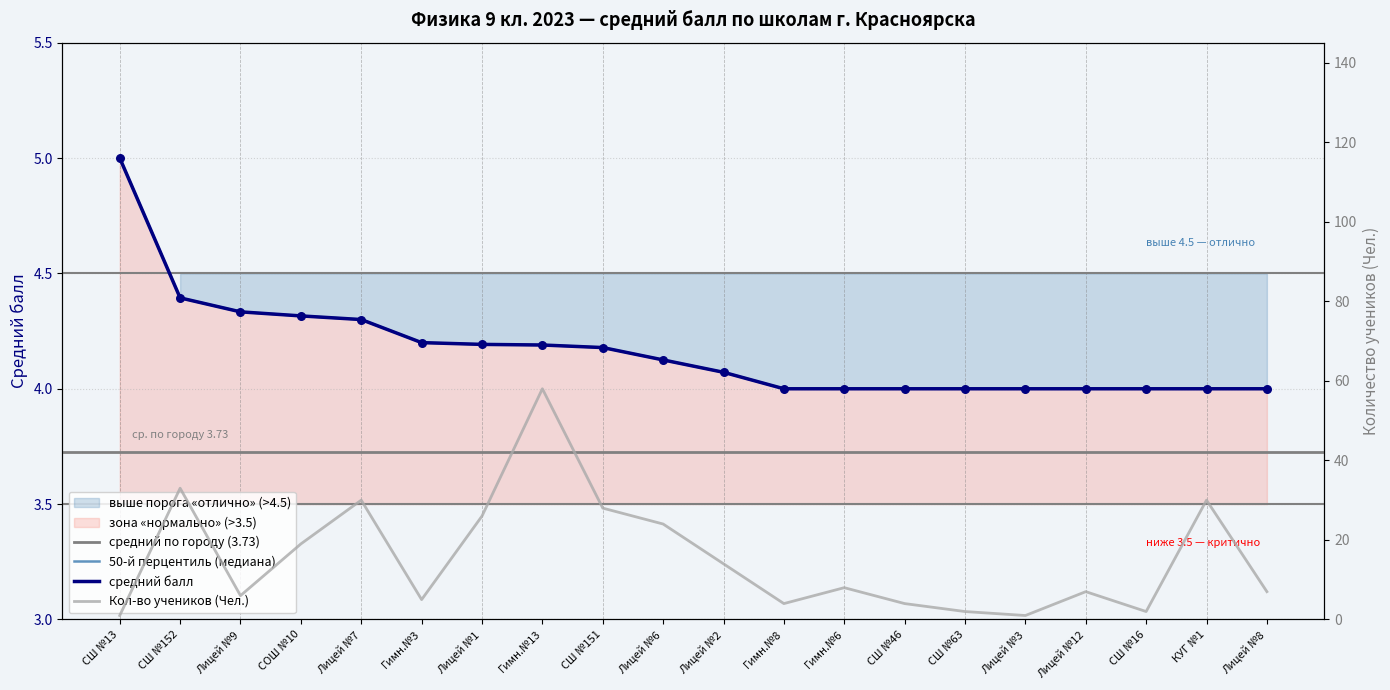

Which series reaches the maximum Y coordinate?

Чел.